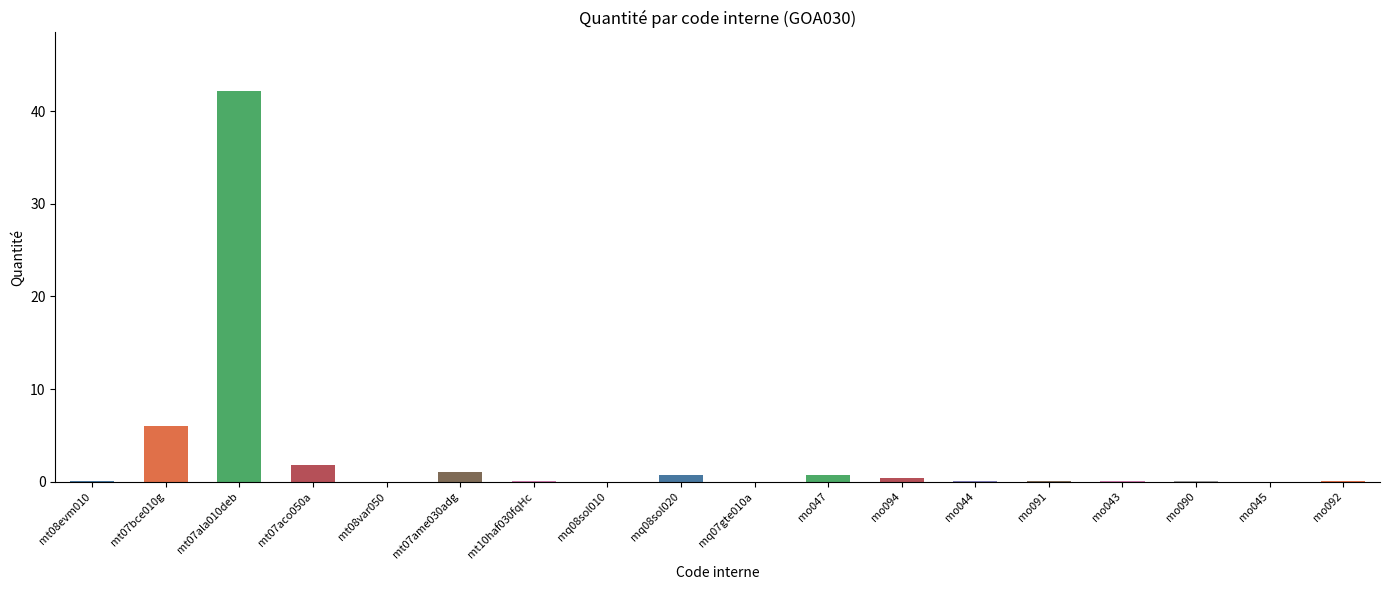

What is the label of the 5th bar from the right?

mo091